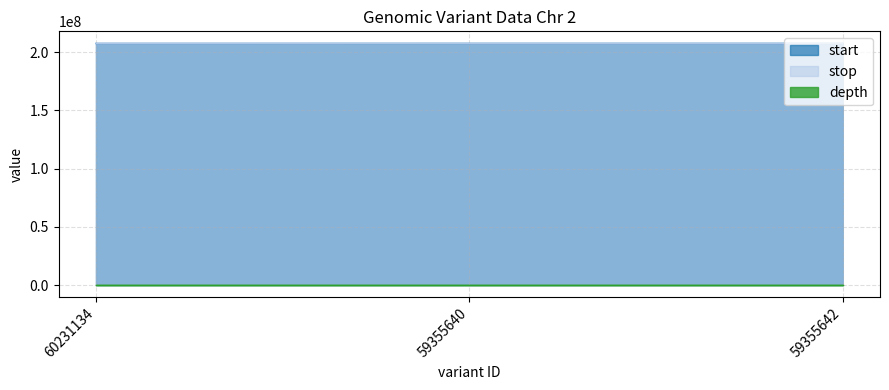

At how many categories does at least one series exceed 115690641?

3